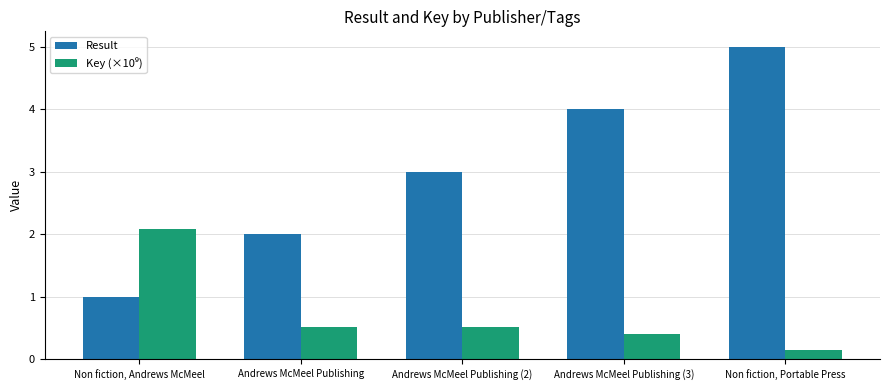

At which category is the sum across all series the highest?

Non fiction, Portable Press